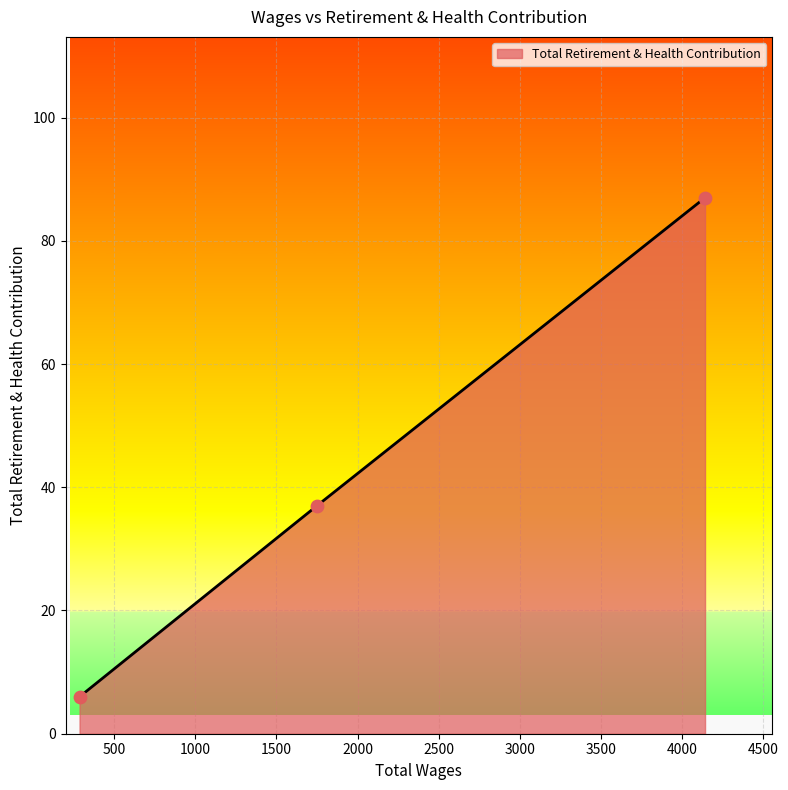

What is the average value?

43